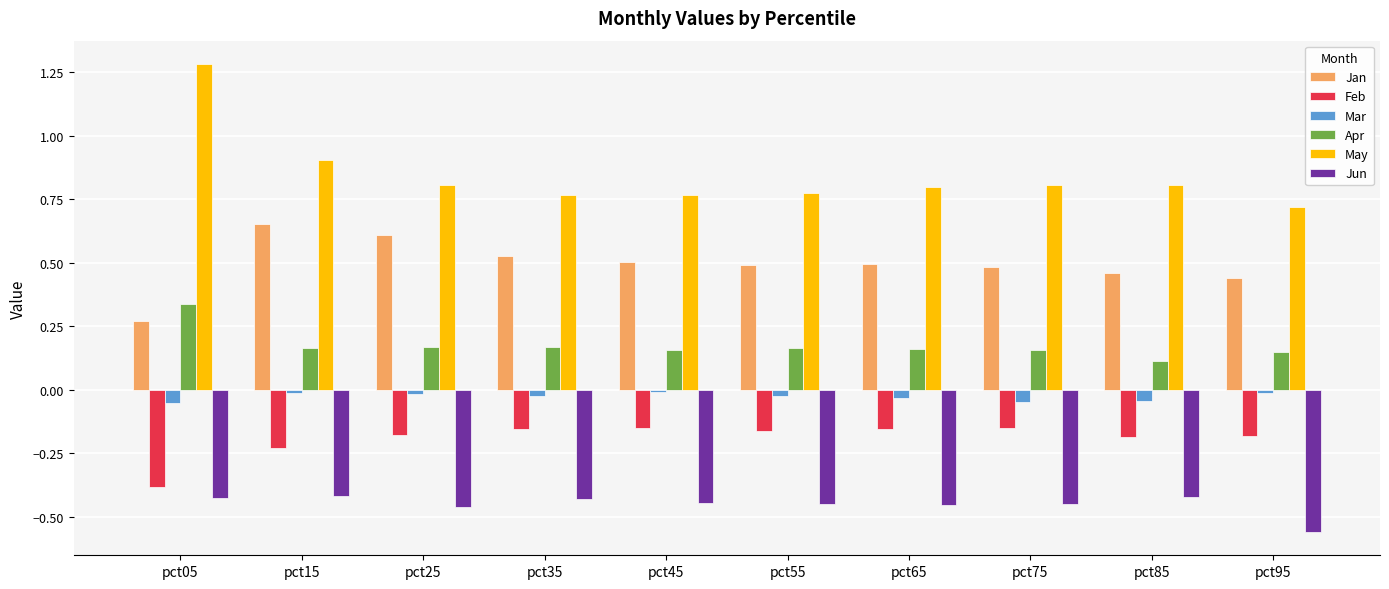

Which series has the largest range (max minus min)?

May